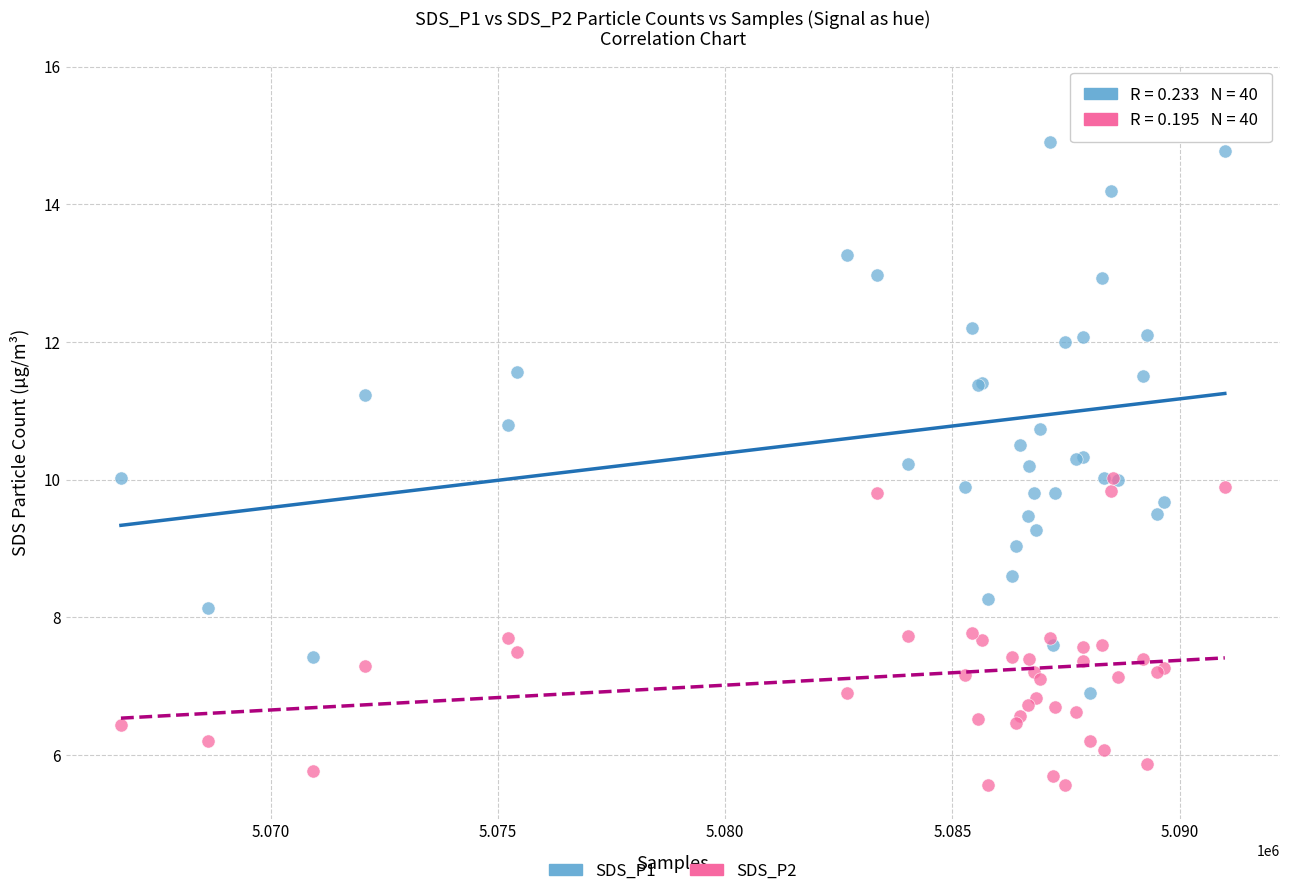

What are all the series names shown in the legend?

SDS_P1, SDS_P2